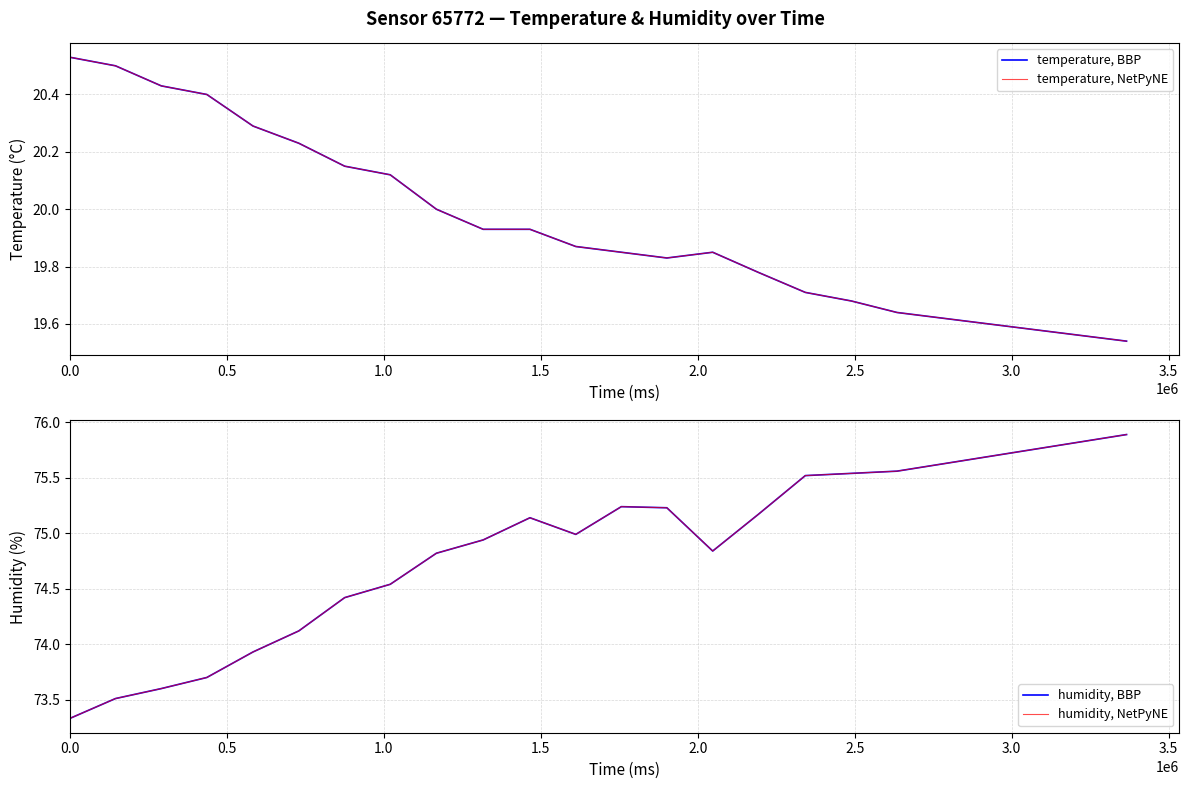

What is the average value of the humidity, NetPyNE series?

74.7